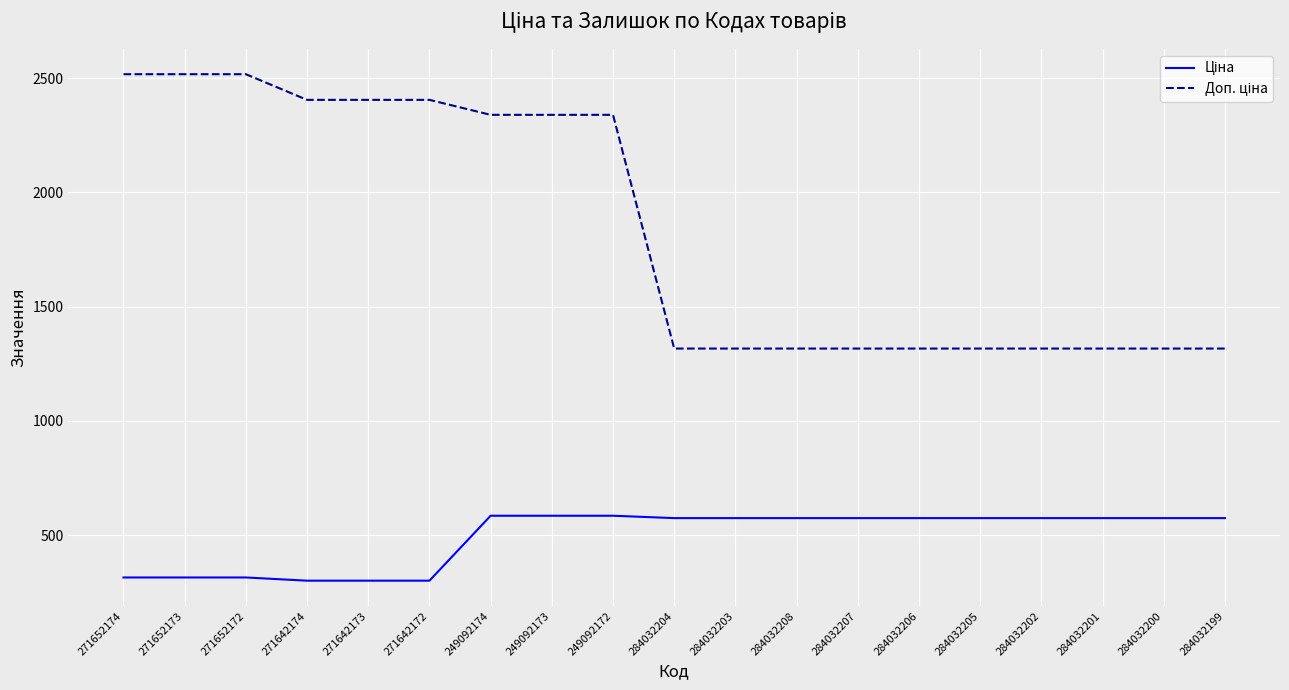

Count the number of data series in this chart.

2